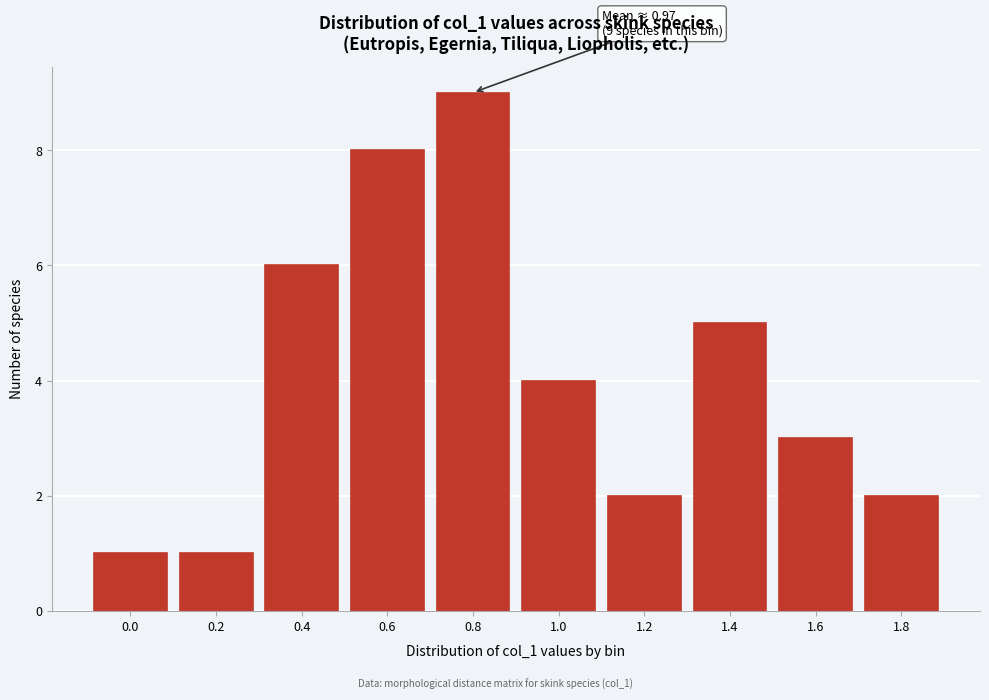

Reading left to right, list all the values displayed in this chart.

0.0=1	0.2=1	0.4=6	0.6=8	0.8=9	1.0=4	1.2=2	1.4=5	1.6=3	1.8=2